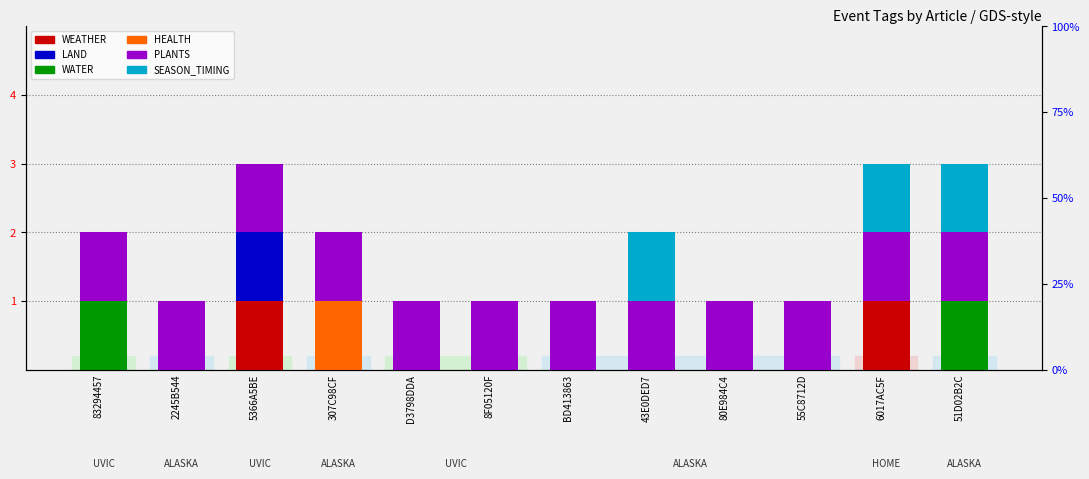

Which label corresponds to the largest value in the chart?

5366A5BE